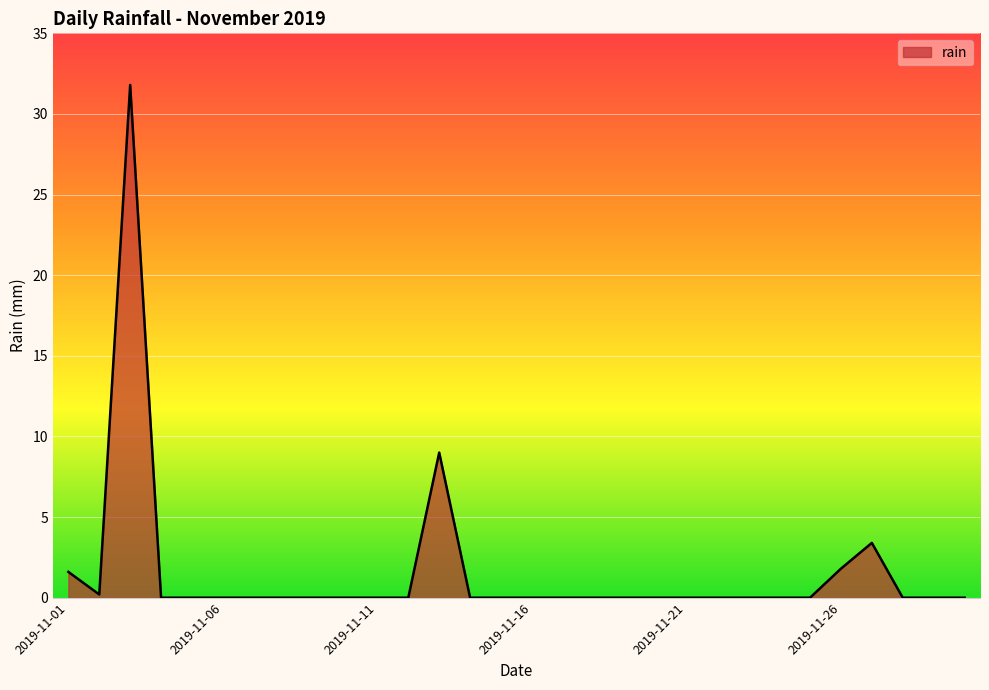

What is the difference between the maximum and second lowest values?

31.8